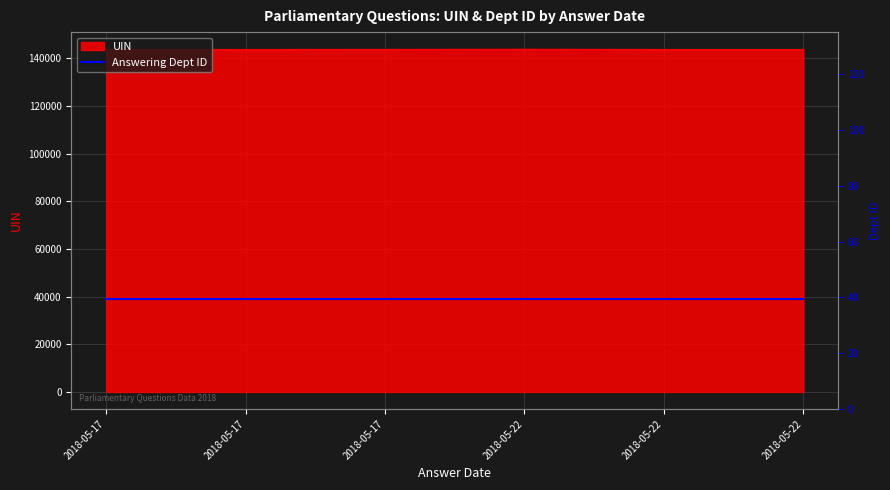

True or false: the data shows 143741 at 2018-05-17.

True